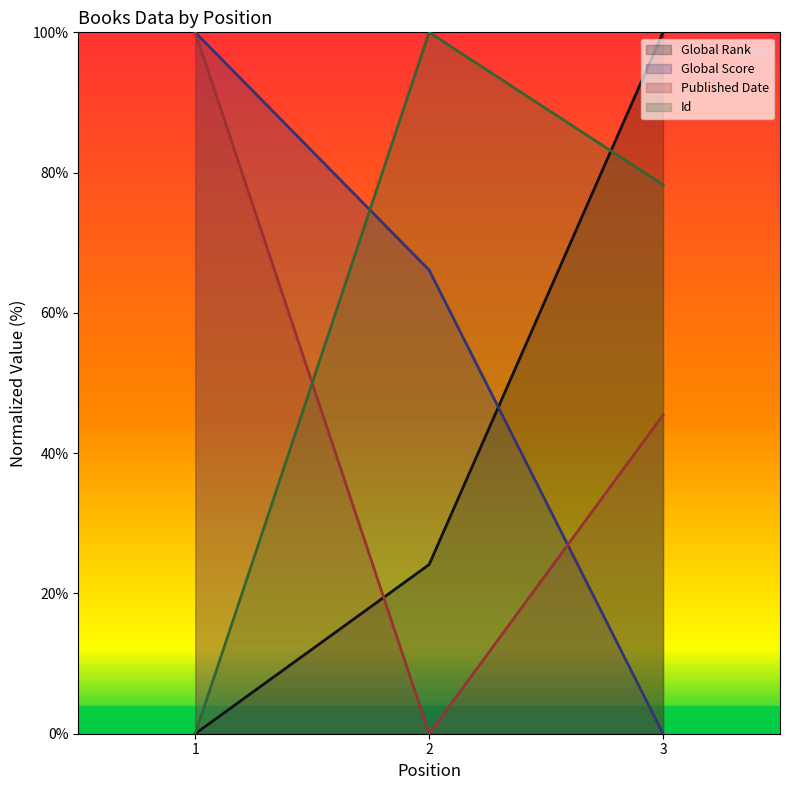

What is the value of the Id point at the 3rd from the left?

78.3